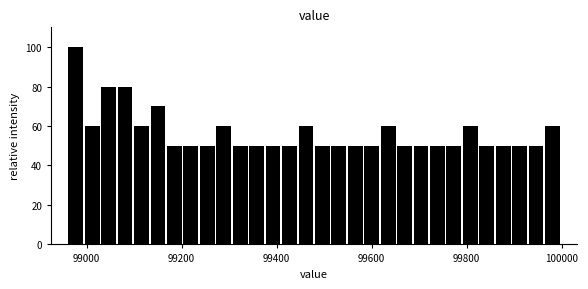

Read against the x-axis, roughly where is the centre of the tallest bar?

98980